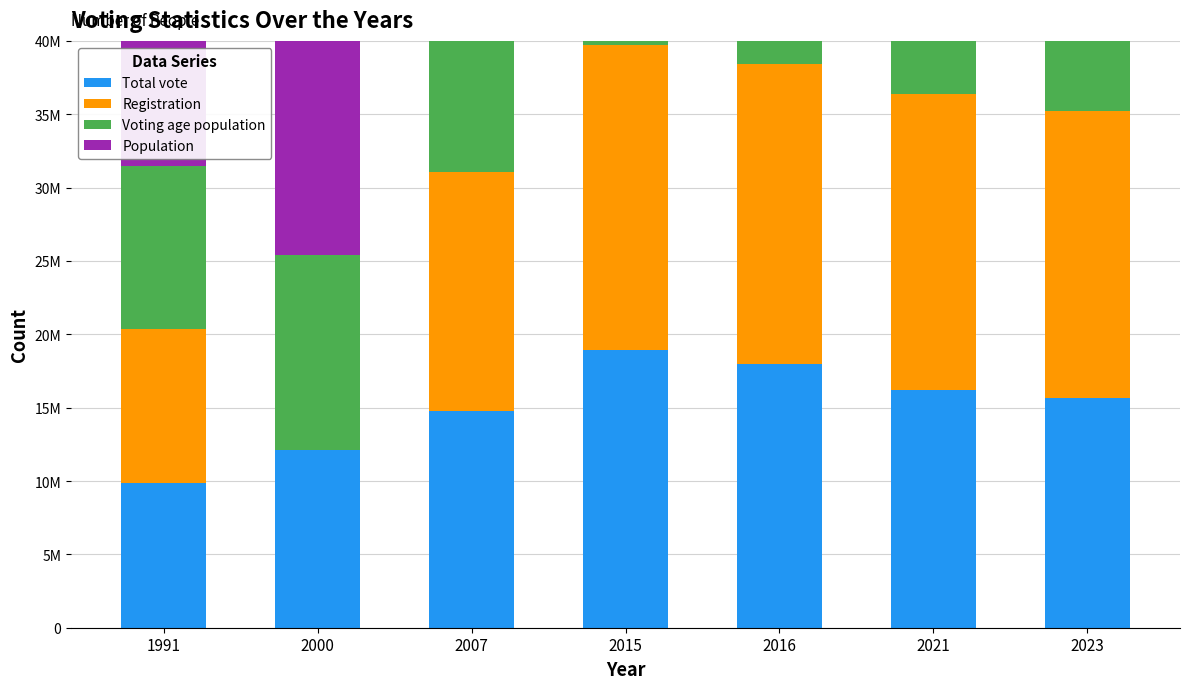

Which series has the largest range (max minus min)?

Registration